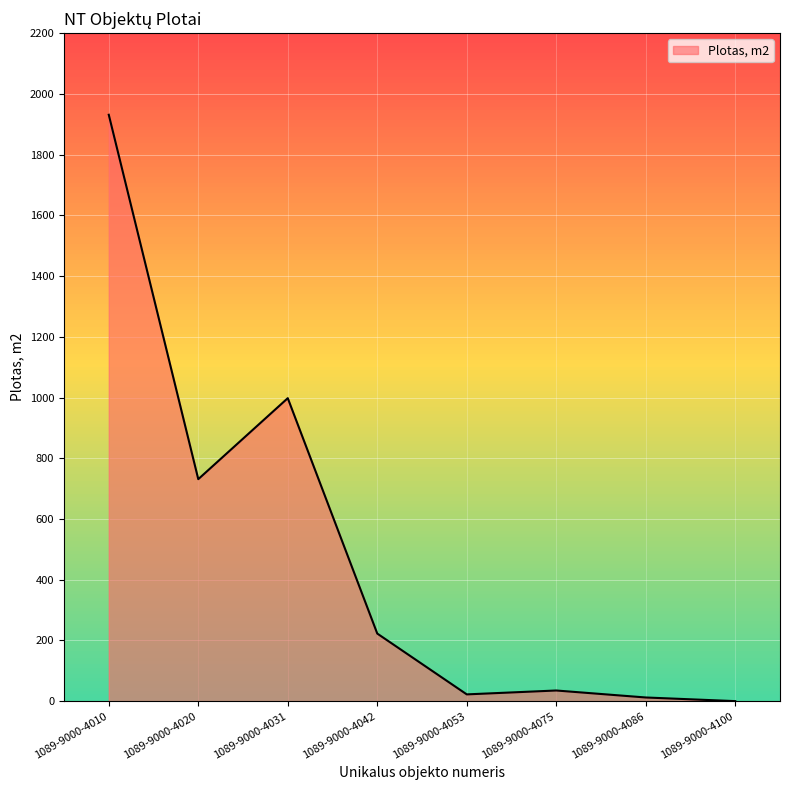

What is the difference between the maximum and second lowest values?

1919.3